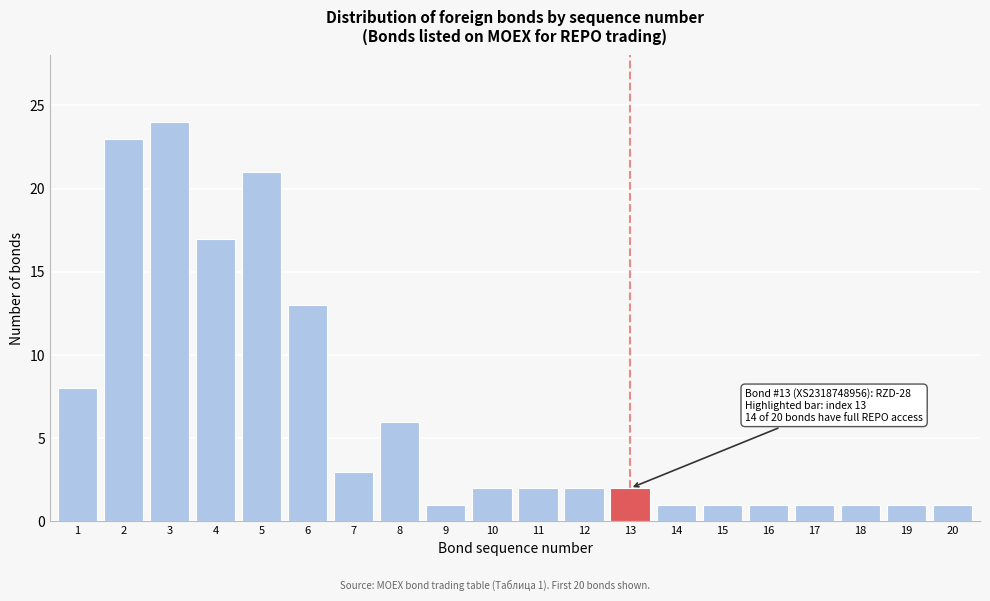

Reading left to right, transcribe all the data shown in this chart.

1=8	2=23	3=24	4=17	5=21	6=13	7=3	8=6	9=1	10=2	11=2	12=2	13=2	14=1	15=1	16=1	17=1	18=1	19=1	20=1